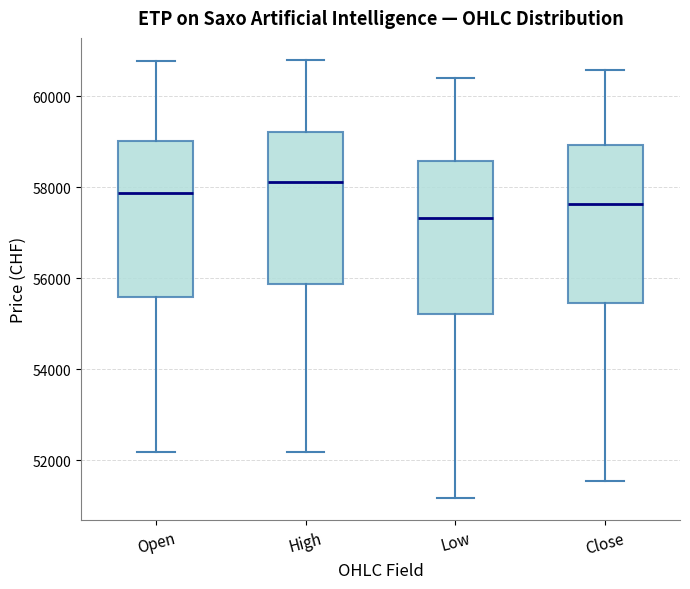

Reading left to right, transcribe this box plot: for each box, give where its median line is, the range the box spans, and where its two whiskers end, as read against the y-axis. The values are not printed on the chart, so give them approximately, as read against the axis.

Open: median 57800, box 55600 to 59000, whiskers 52200 to 60800
High: median 58200, box 55800 to 59200, whiskers 52200 to 60800
Low: median 57400, box 55200 to 58600, whiskers 51200 to 60400
Close: median 57600, box 55400 to 59000, whiskers 51600 to 60600